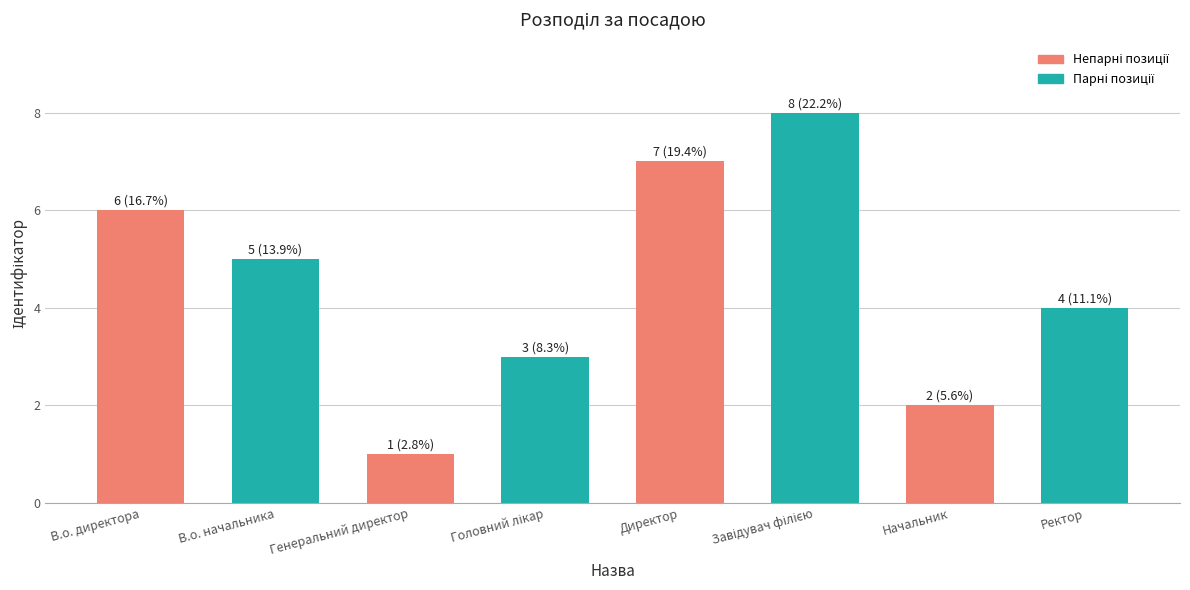

What is the greatest value displayed?

8